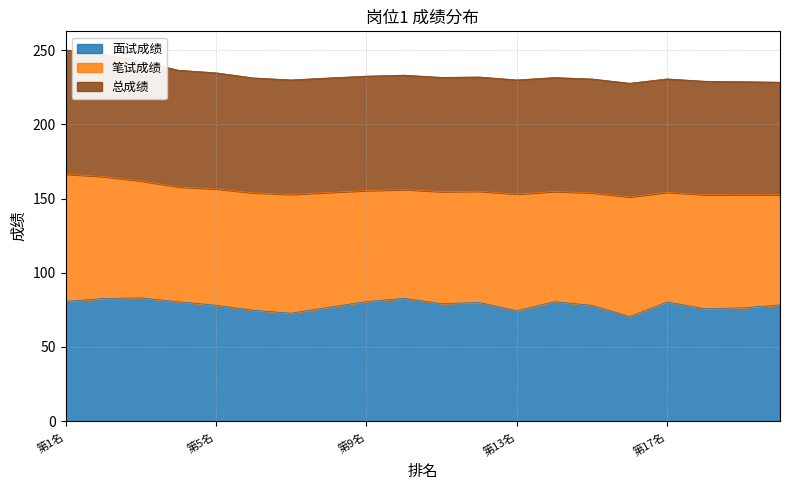

In 总成绩, how many points are higher than both neighbors (excluding endpoints)?

4